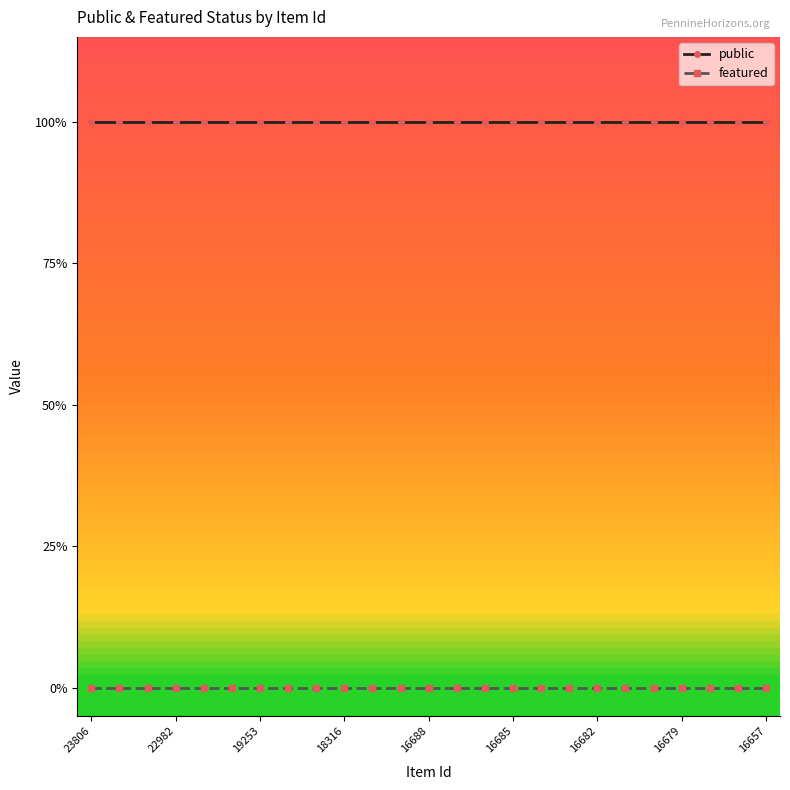

What is the label of the 11th point from the left?

10